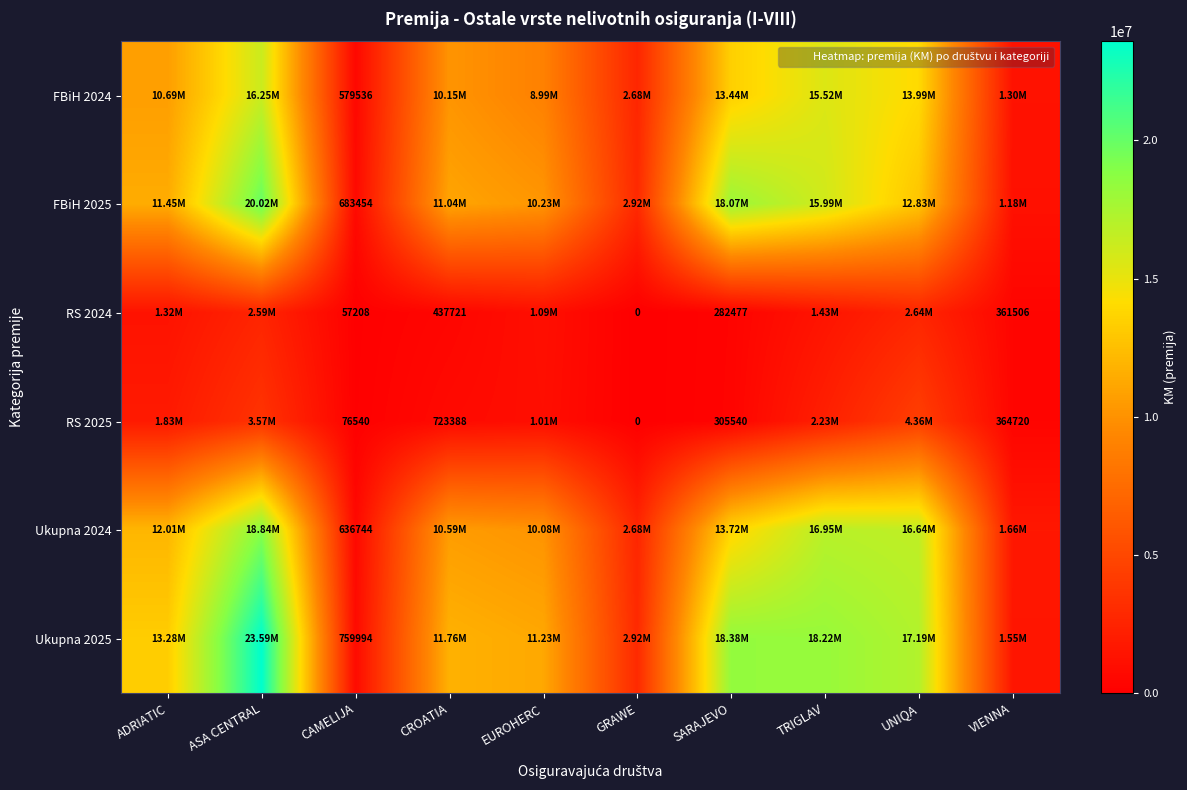

What is the difference between the FBiH 2024 values at VIENNA and SARAJEVO?

12140294